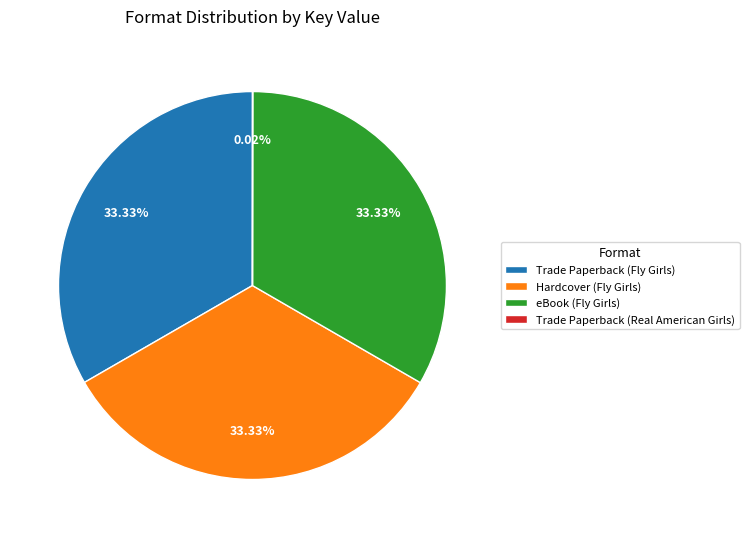

To the nearest percent, what percentage of the pie is Trade Paperback (Fly Girls)?

33%